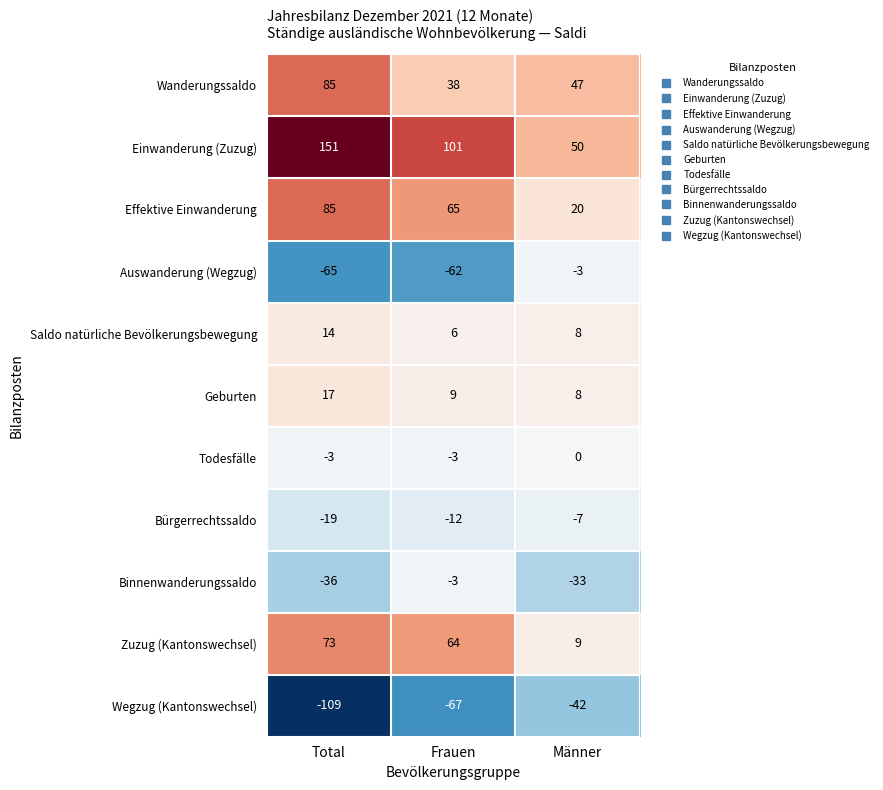

How many Todesfälle values are between -3 and 0?

3